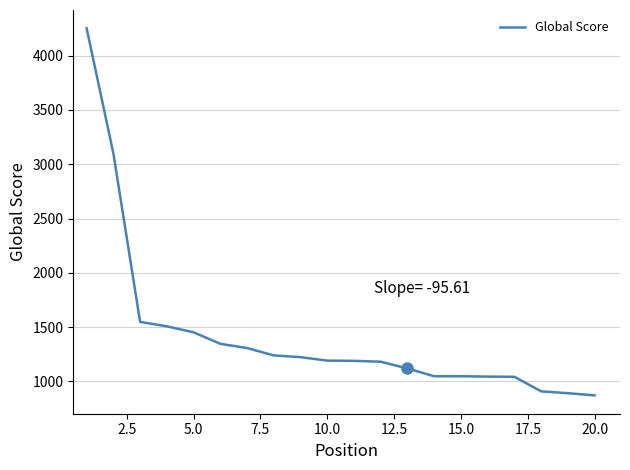

What is the difference between the maximum and minimum values?

3381